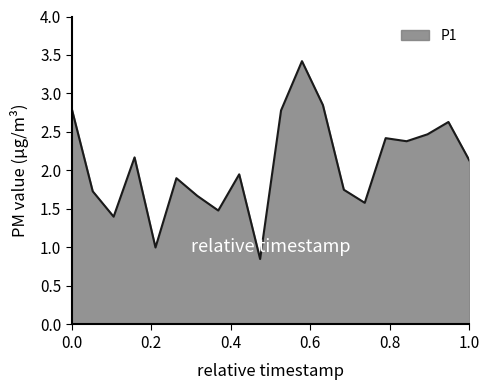

How many lines are shown in the chart?

1